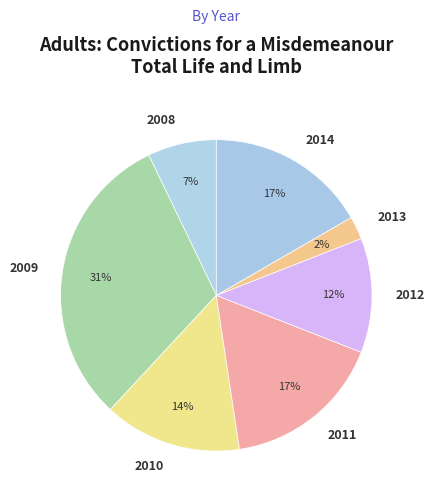

Do 2010 and 2012 together represent more than half of the pie?

No